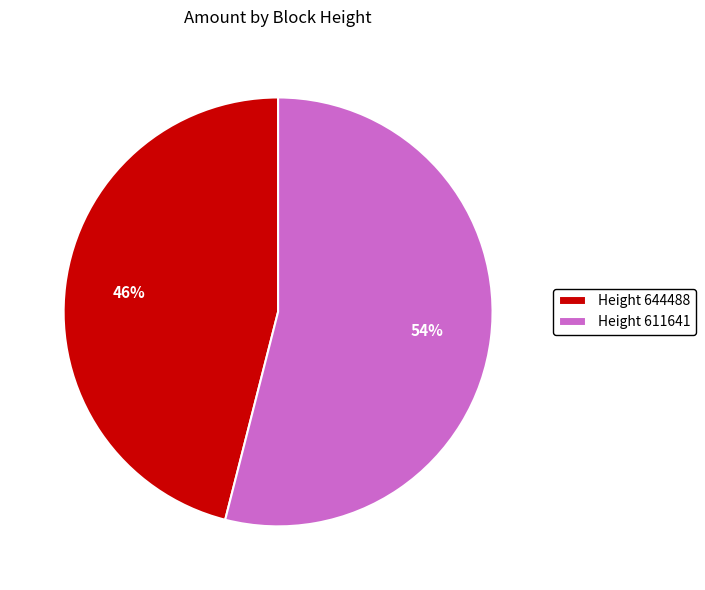

Is the sum of Height 611641 and Height 644488 greater than half?

Yes